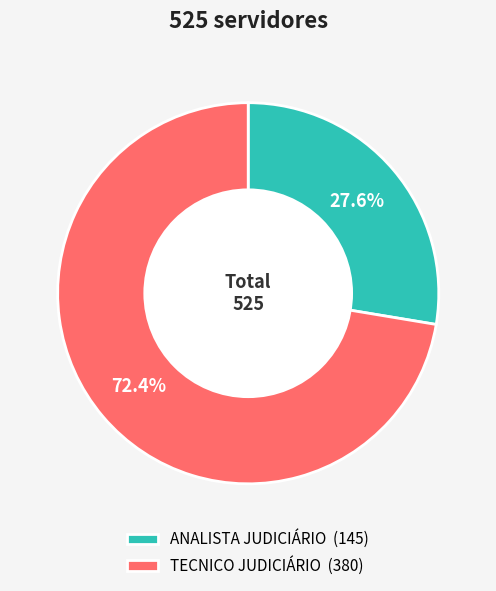

Is there any slice that represents more than half of the pie?

Yes